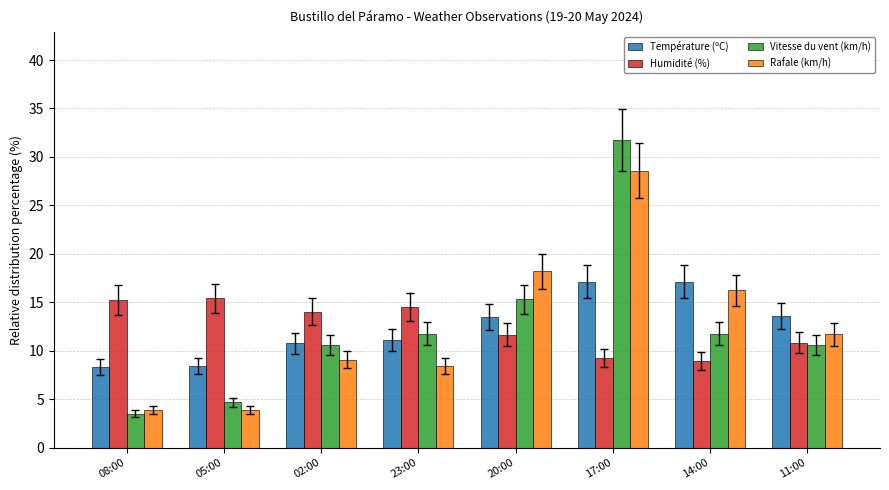

How many series are shown in this chart?

4